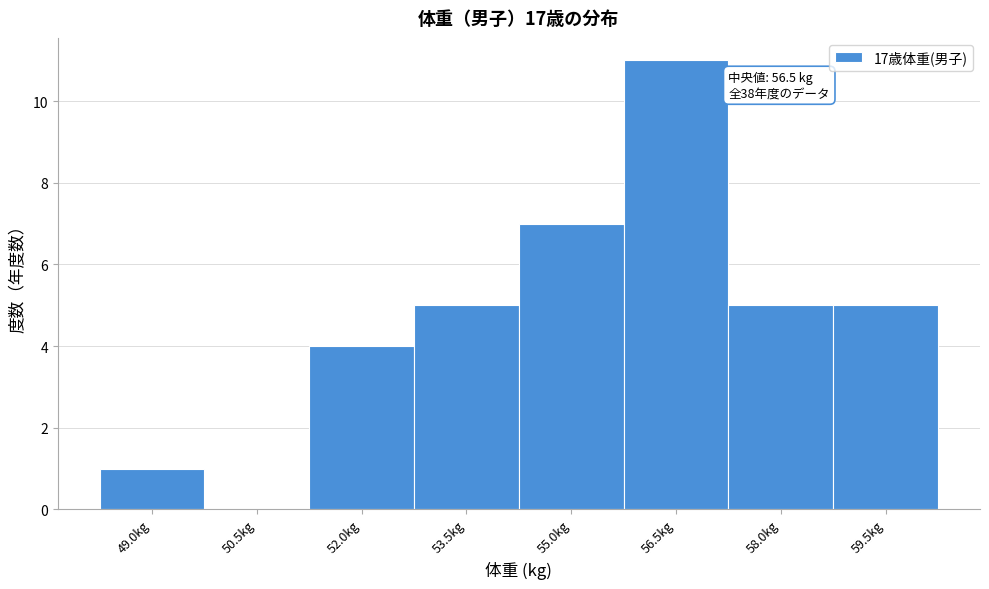

Reading left to right, list all the values displayed in this chart.

49.0kg=1	50.5kg=0	52.0kg=4	53.5kg=5	55.0kg=7	56.5kg=11	58.0kg=5	59.5kg=5